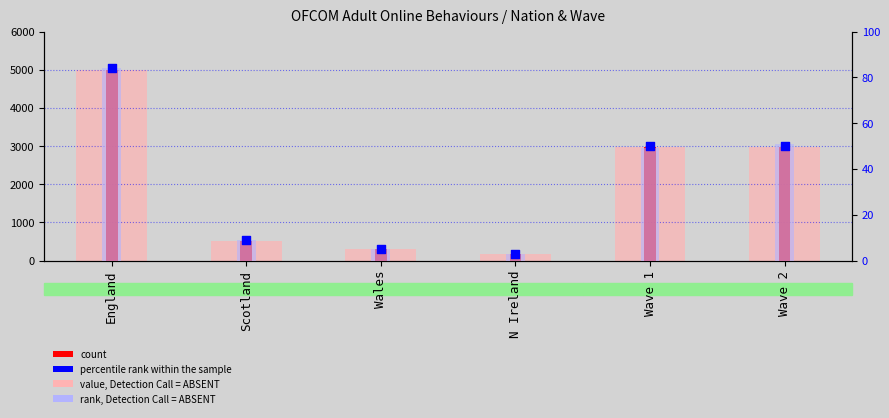

At how many categories does at least one series exceed 4783?

1